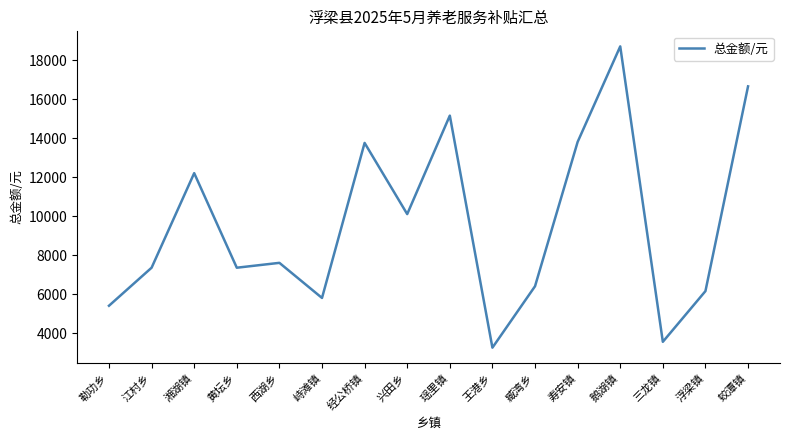

Read the value at 黄坛乡.

7350